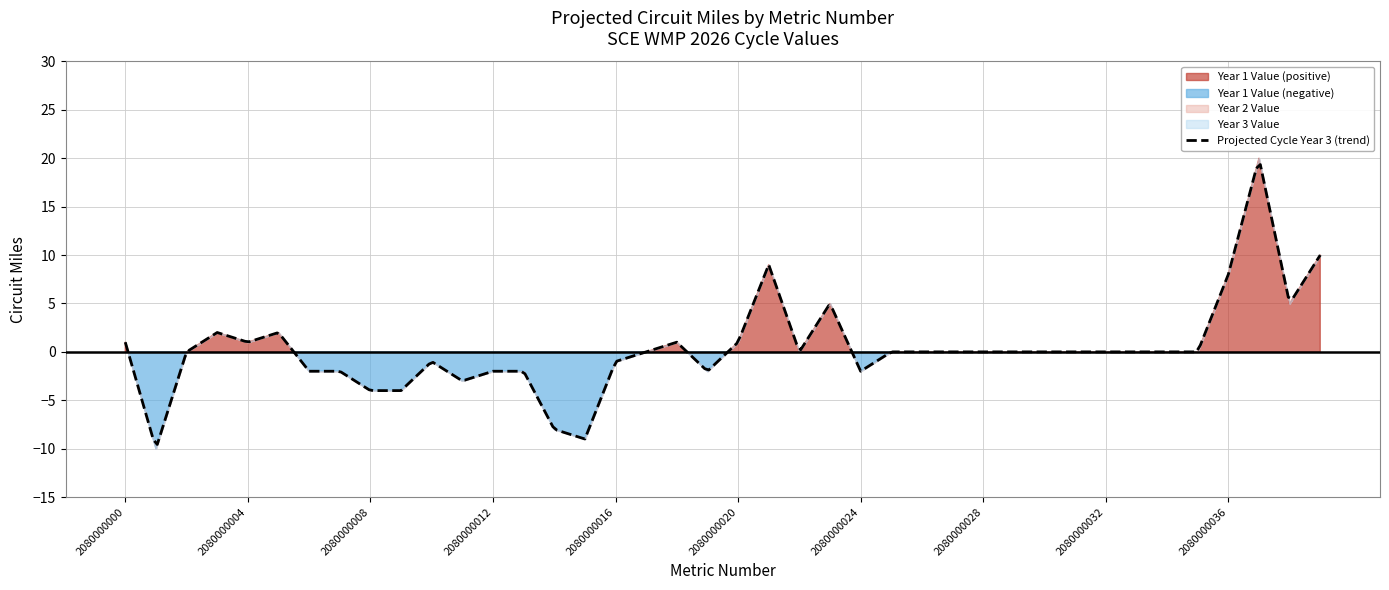

Which series has the largest total across all categories?

Year 1 Value